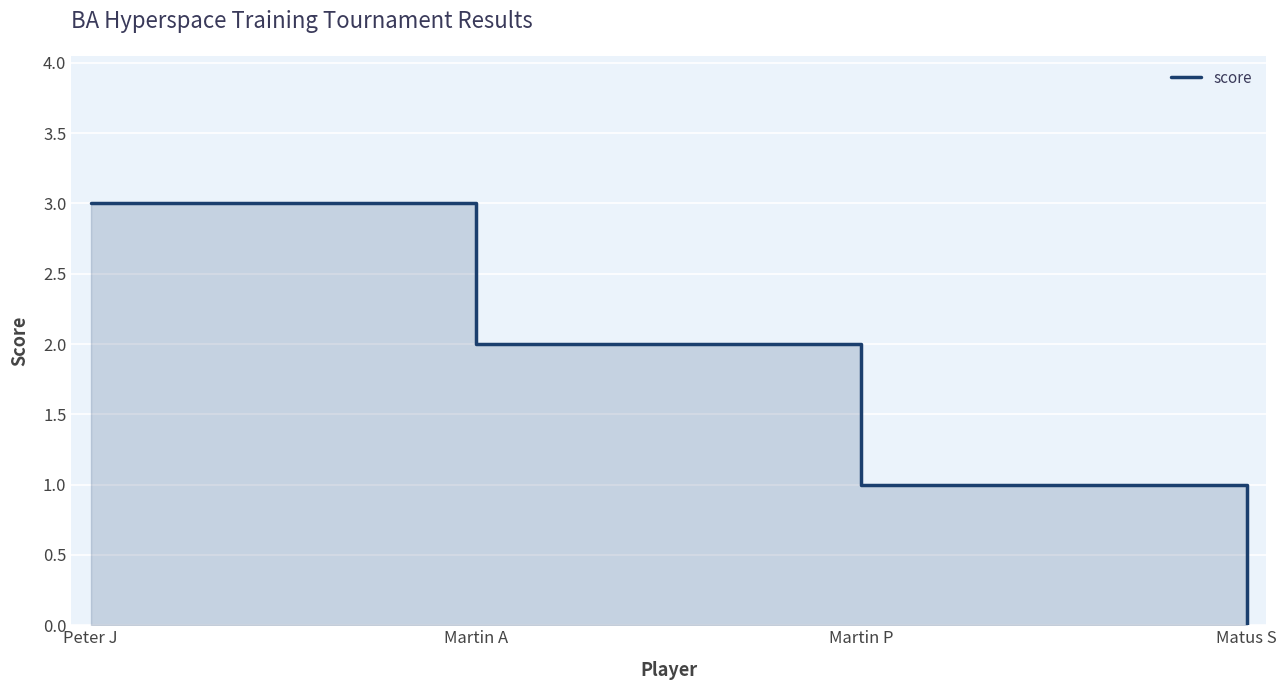

Reading right to left, transcribe all the data shown in this chart.

0	1	2	3